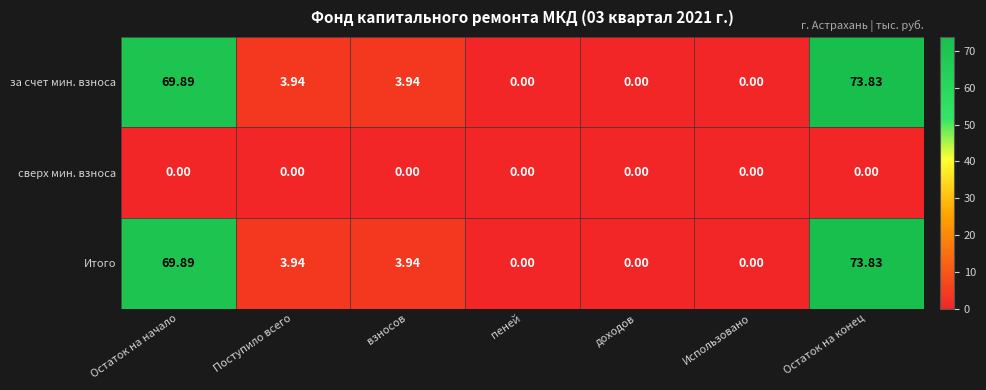

Is the value of сверх мин. взноса at Поступило всего greater than the value of за счет мин. взноса at Остаток на конец?

No